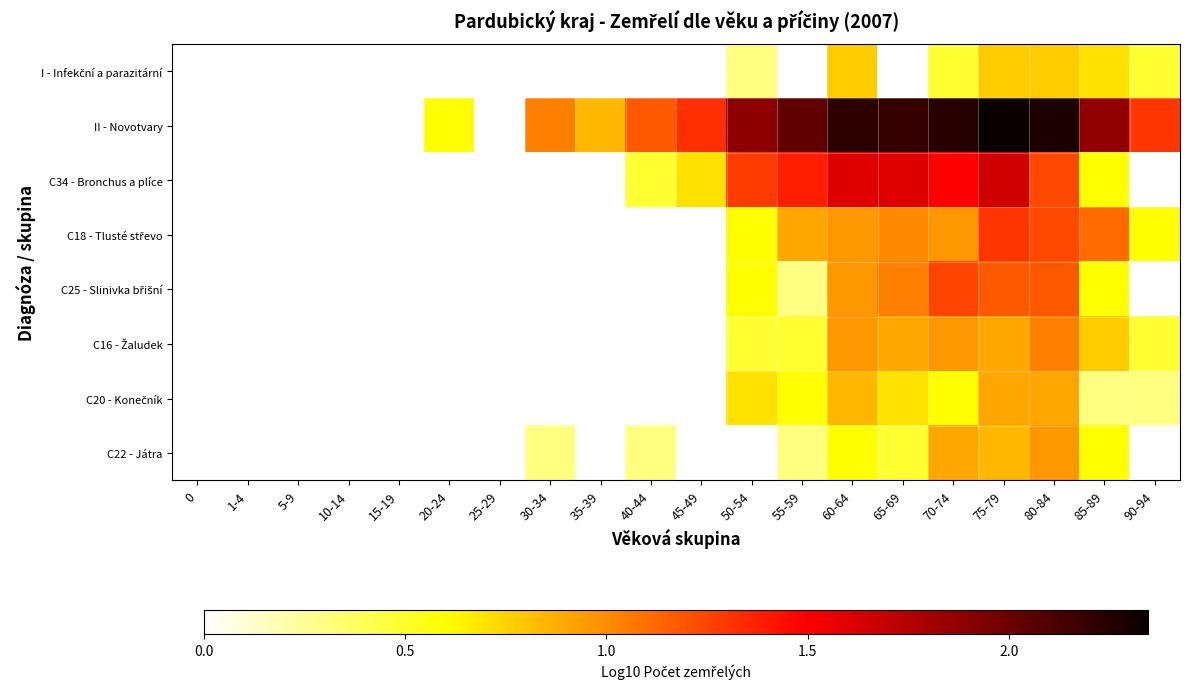

What is the spread (max minus min) of values at 90-94?

1.3